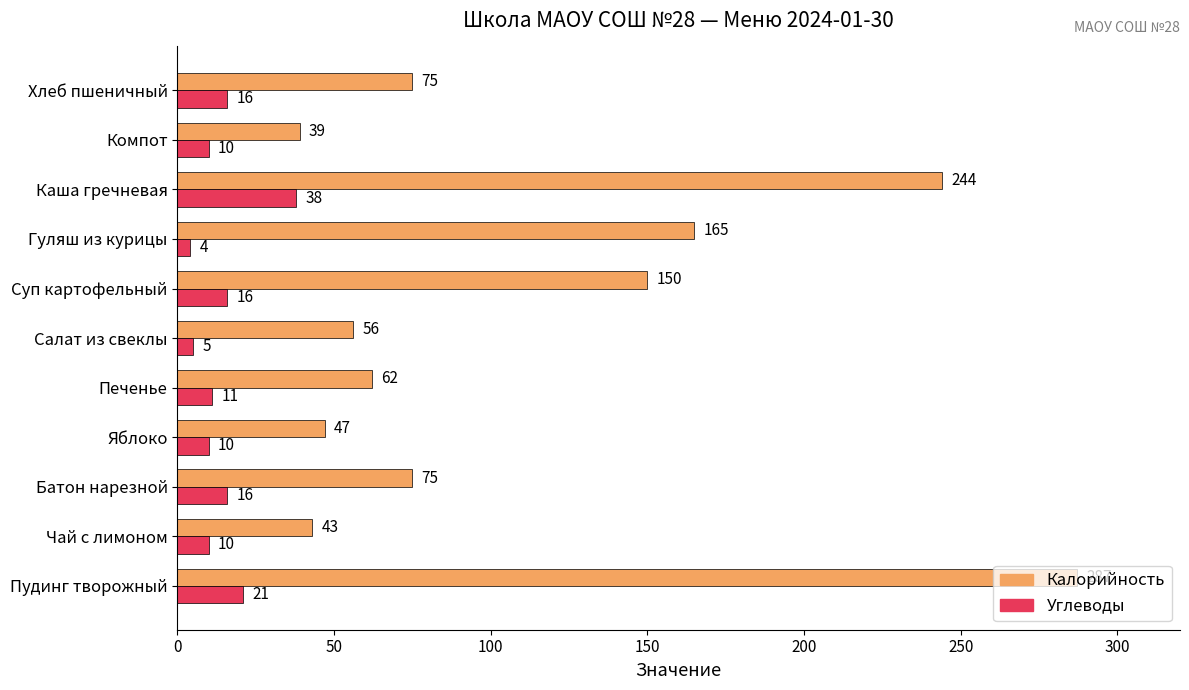

List the series in order of their overall mean, lowest first.

Углеводы, Калорийность